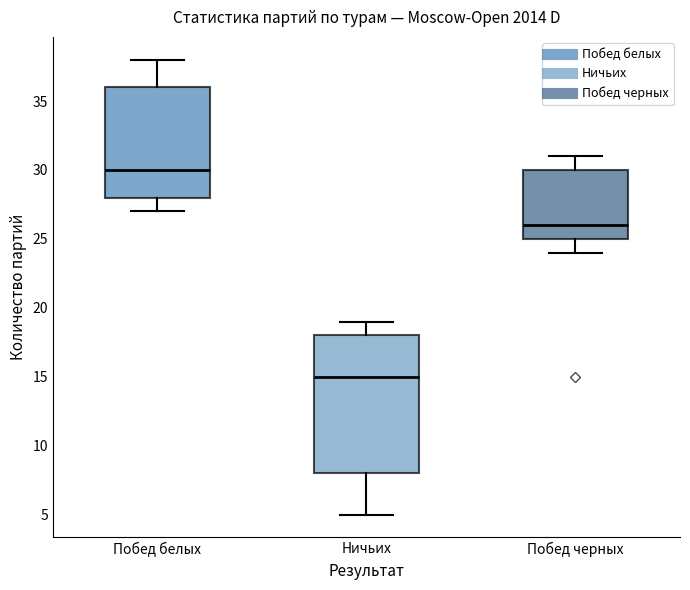

Which box has the highest median line?

Побед белых